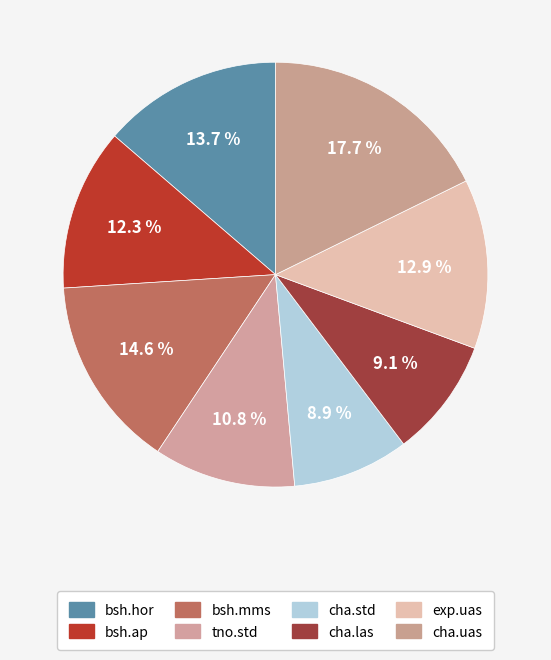

To the nearest percent, what is the combined percentage of bsh.ap and bsh.mms?

27%